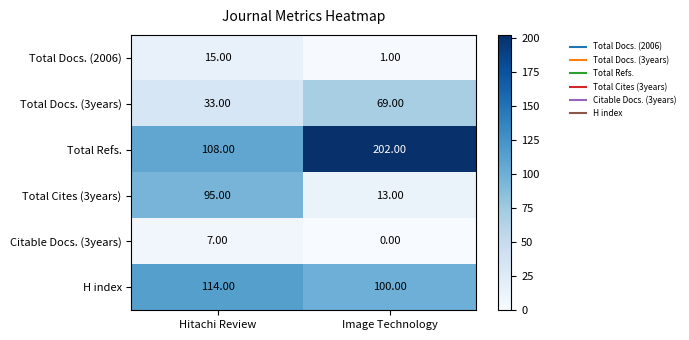

What is the spread (max minus min) of values at Hitachi Review?

107